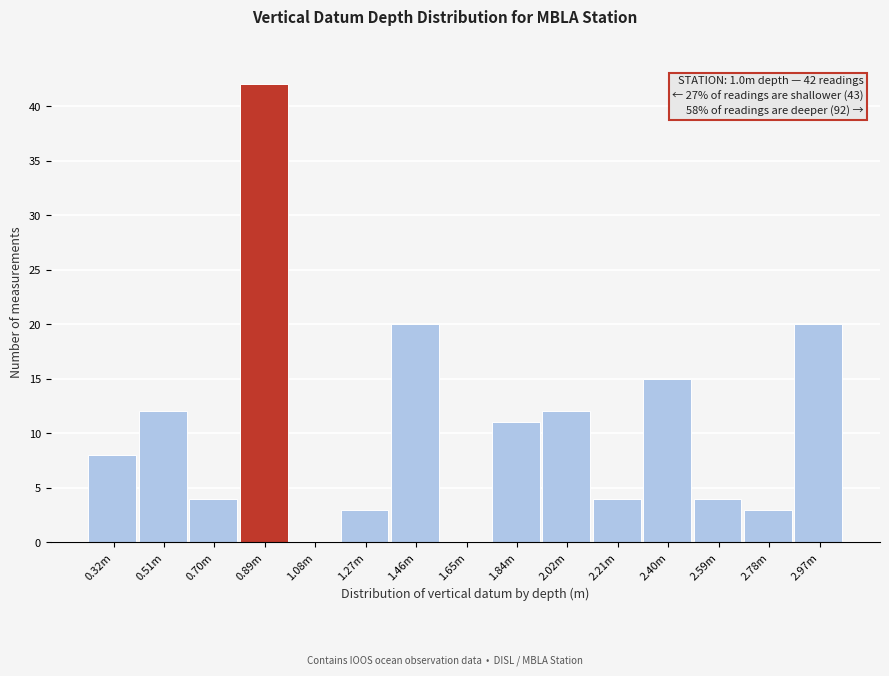

Reading left to right, transcribe all the data shown in this chart.

0.32m=8	0.51m=12	0.70m=4	0.89m=42	1.08m=0	1.27m=3	1.46m=20	1.65m=0	1.84m=11	2.02m=12	2.21m=4	2.40m=15	2.59m=4	2.78m=3	2.97m=20